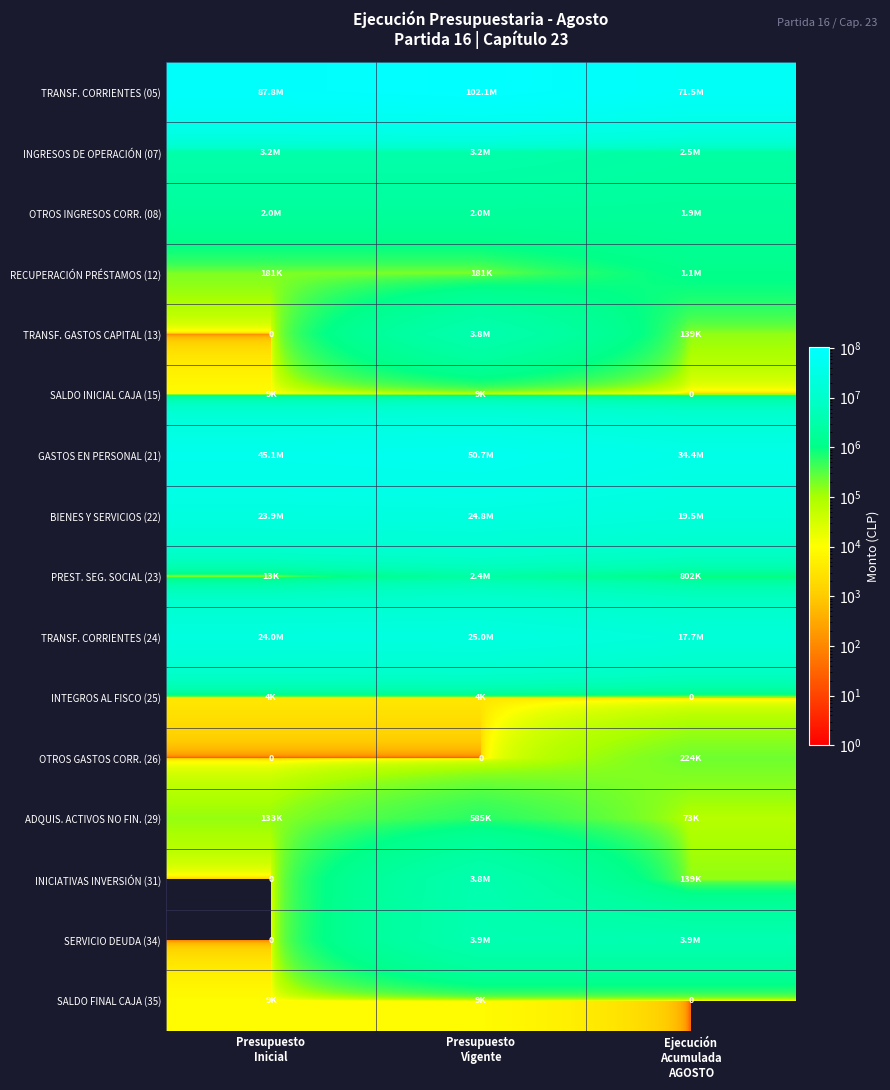

What is the spread (max minus min) of values at Presupuesto
Inicial?

87785284